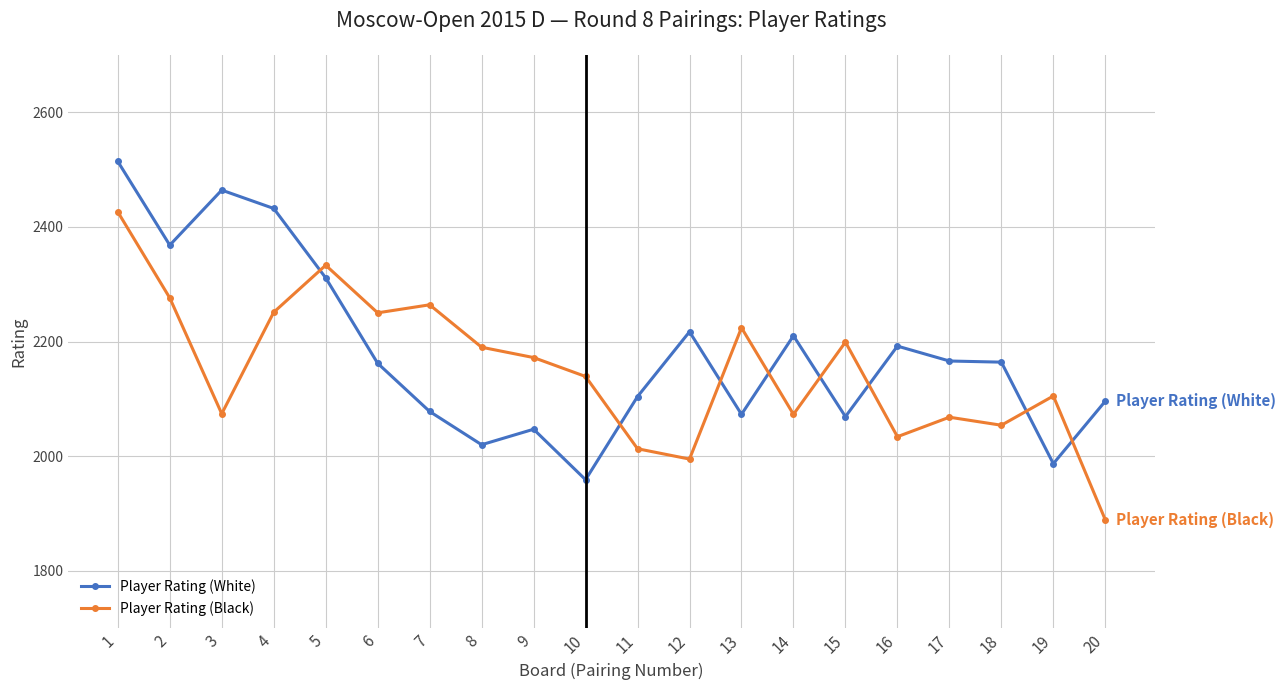

Which series ends up on top after the final intersection of Player Rating (Black) and Player Rating (White)?

Player Rating (White)